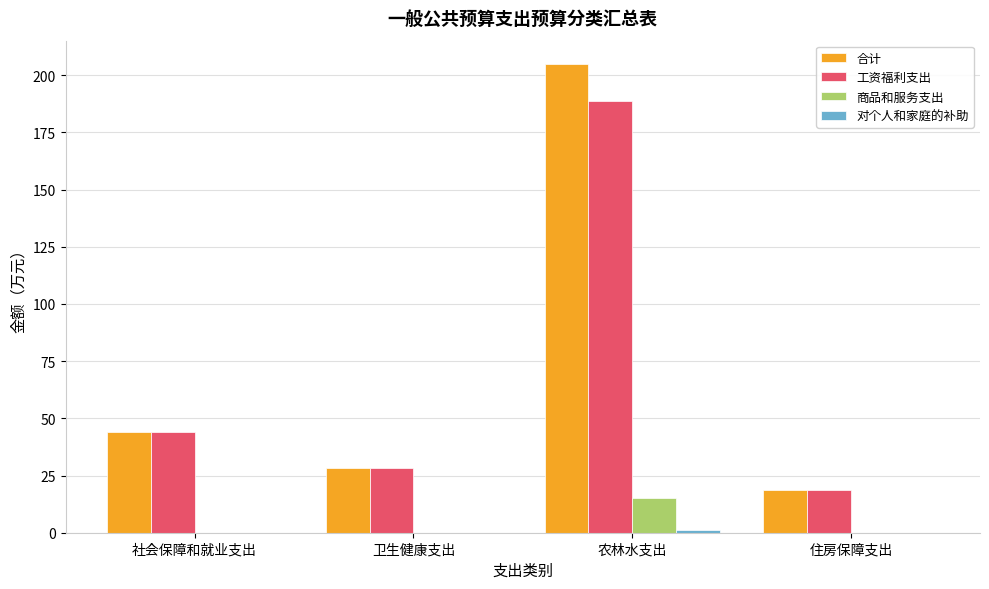

Is it true that 工资福利支出 equals 45.5 at 卫生健康支出?

False